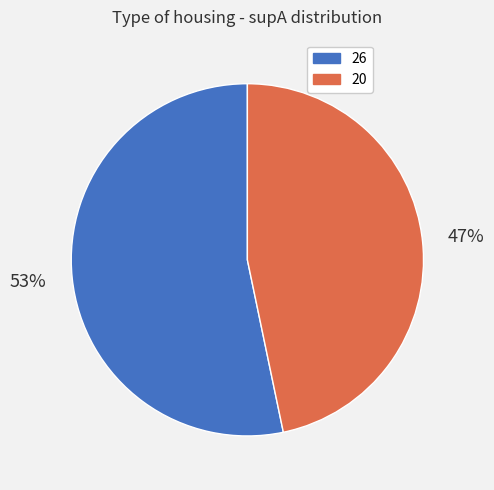

Do 20 and 26 together represent more than half of the pie?

Yes